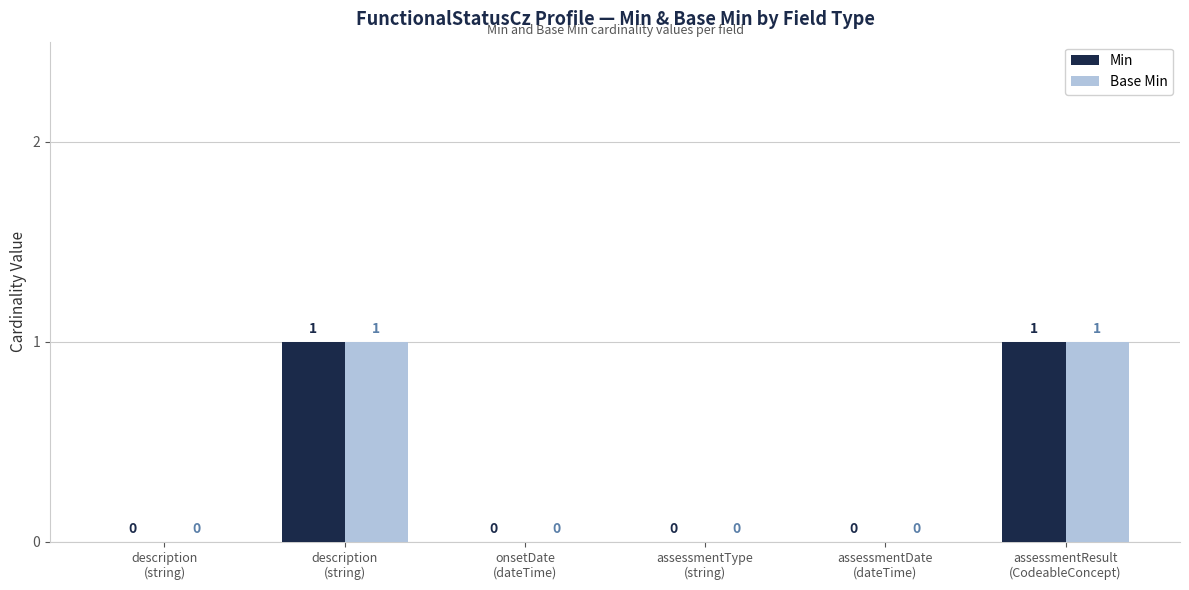

Between assessmentResult
(CodeableConcept) and description
(string), which is larger?

assessmentResult
(CodeableConcept)